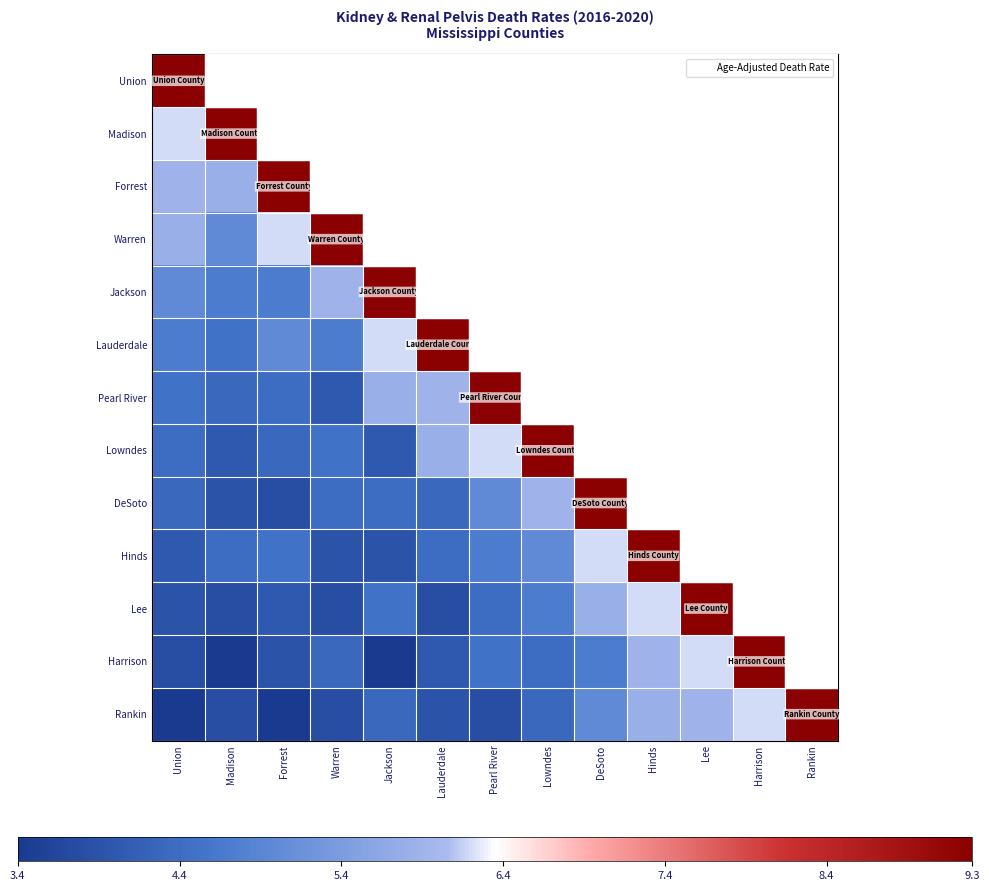

At which label does Lowndes reach its peak?

Lowndes